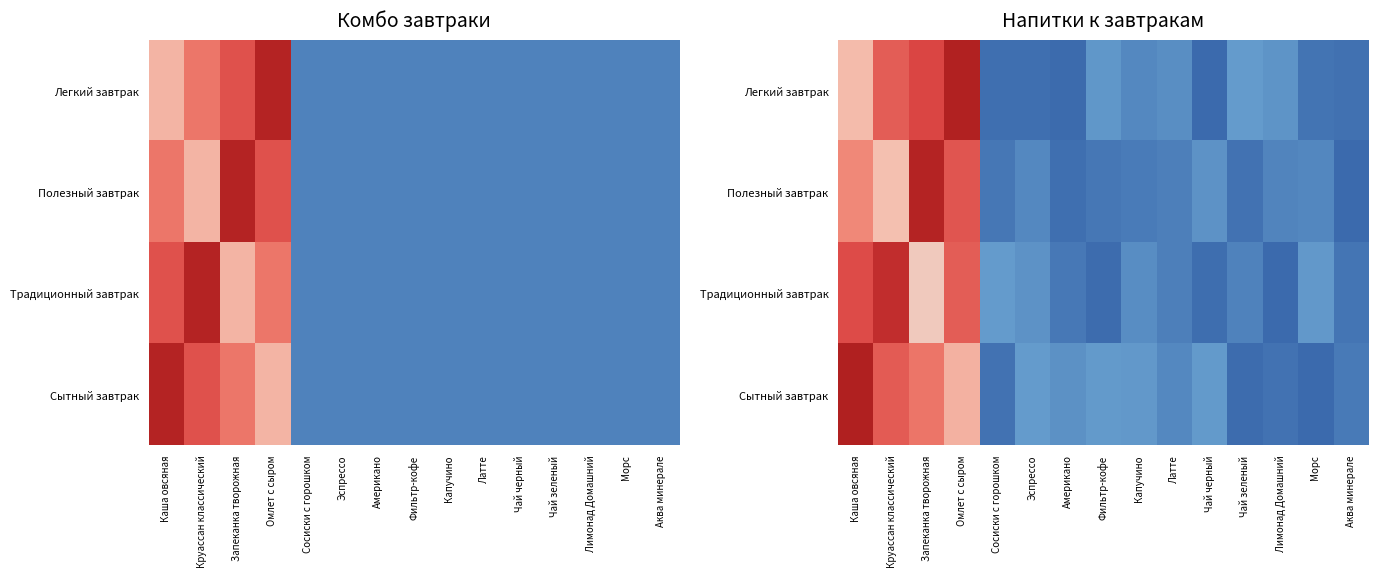

How many series are shown in this chart?

4